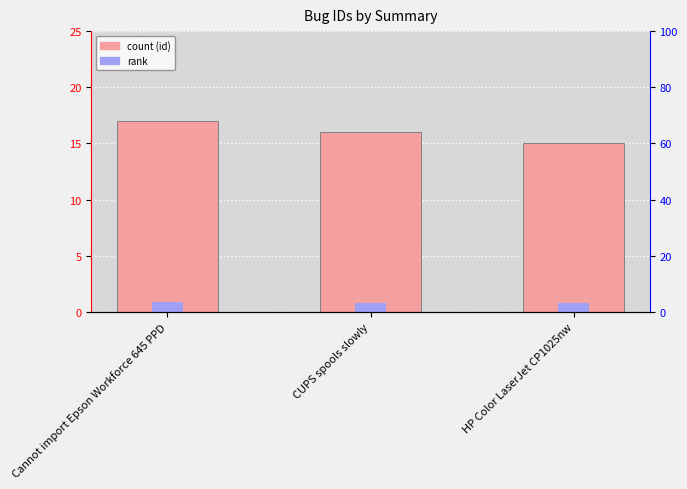

Which category has the lowest value in the rank series?

HP Color LaserJet CP1025nw